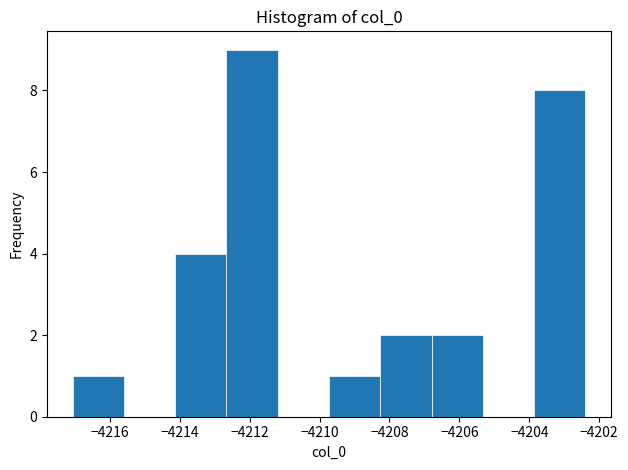

What is the height of the bar covering -4209.8 to -4208.2 on the x-axis? Neither the bar edges nor the heights are printed on the chart, so give them approximately, as read against the axes.

1